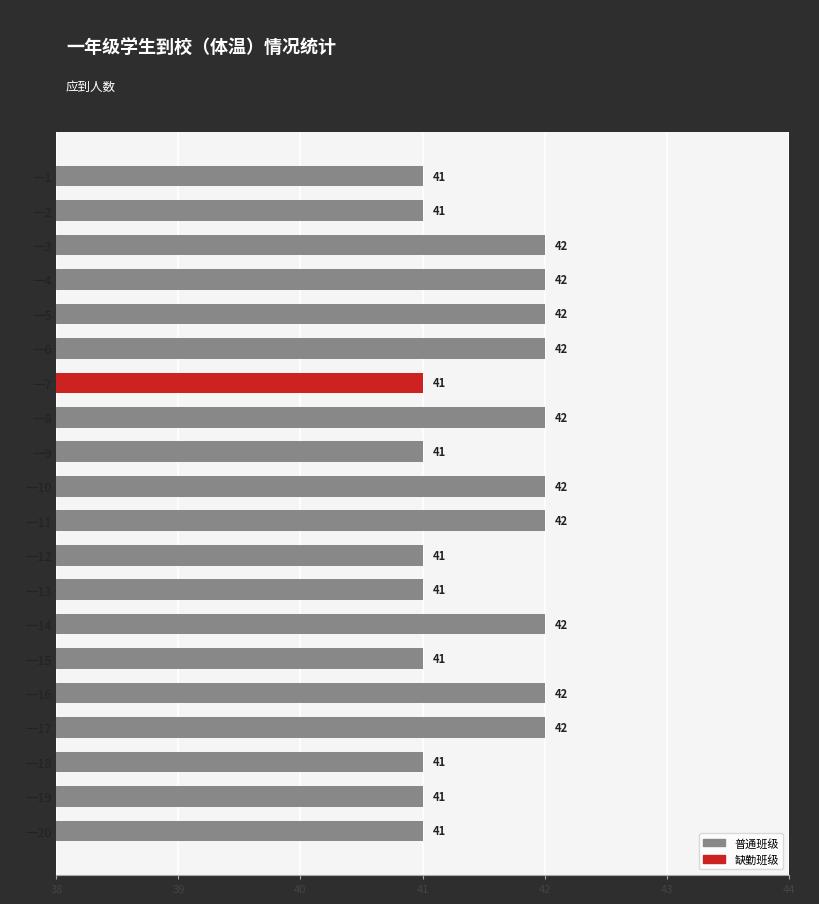

The value at 一3 is 42. True or false?

True